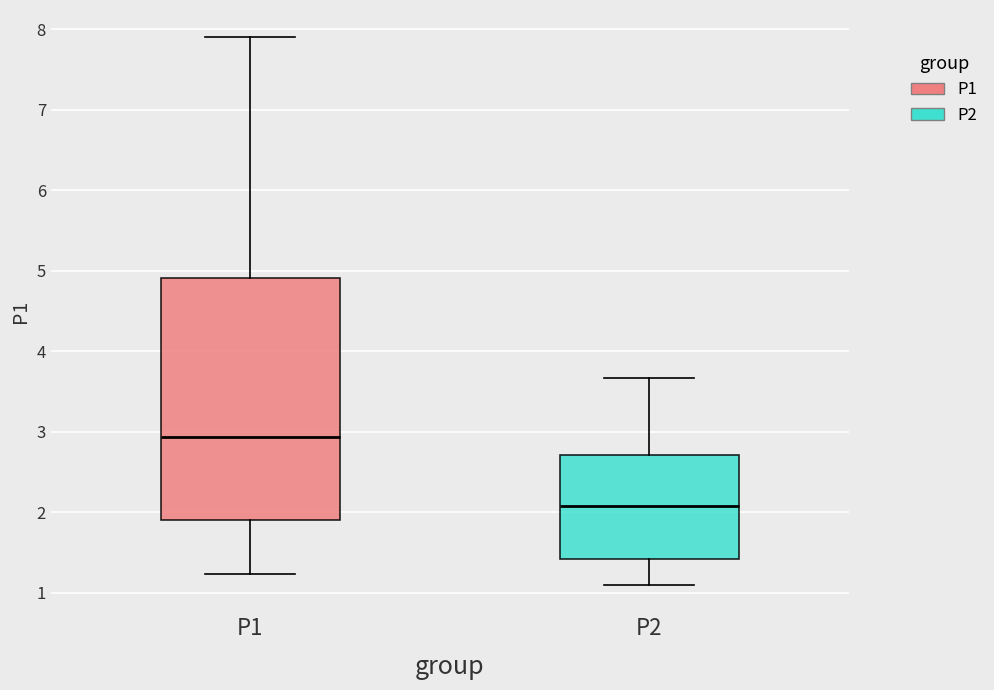

Which box's median line is the lowest?

P2